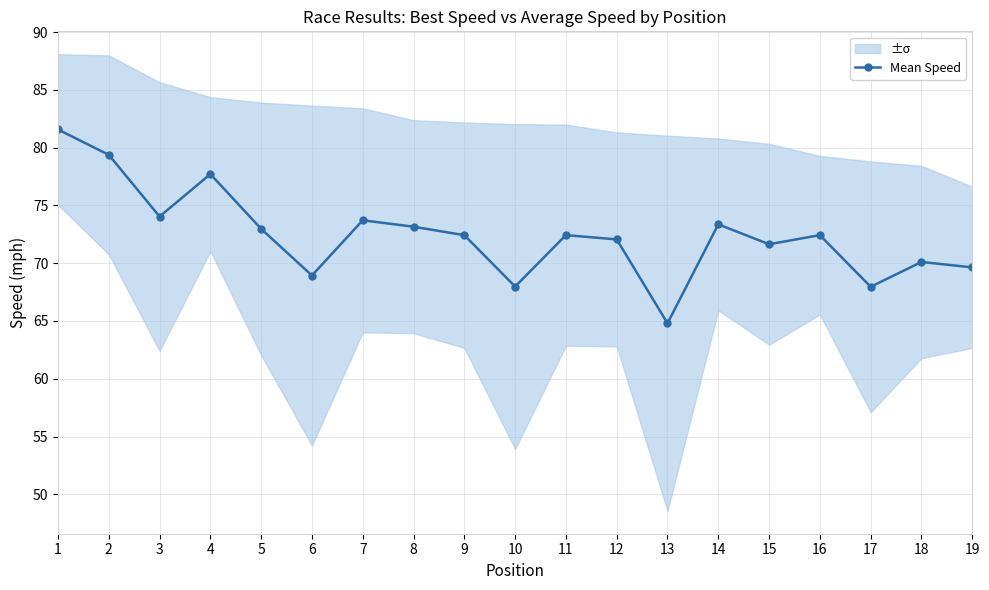

Which has a higher value, 6 or 11?

11